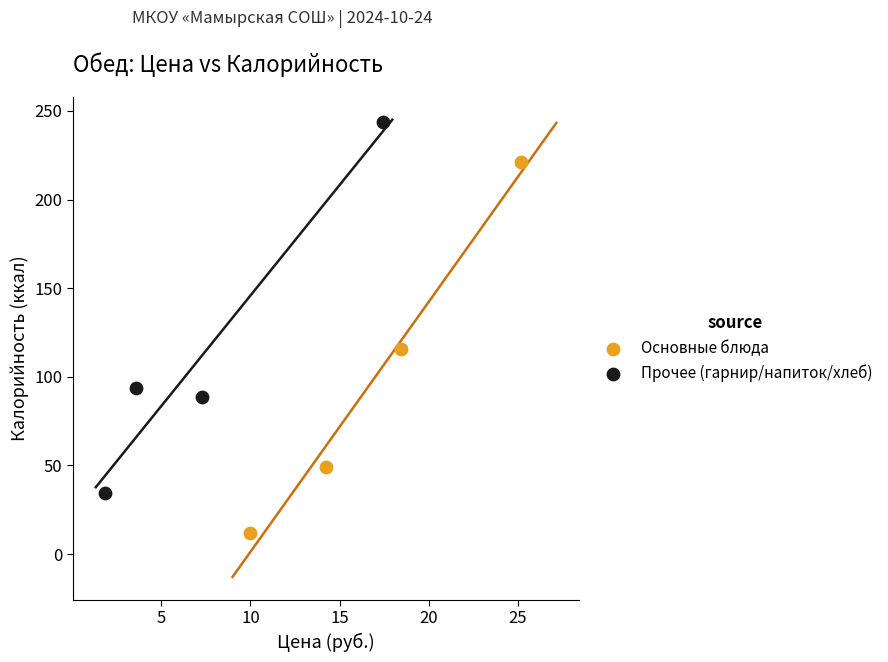

Which series reaches the maximum Y coordinate?

Прочее (гарнир/напиток/хлеб)